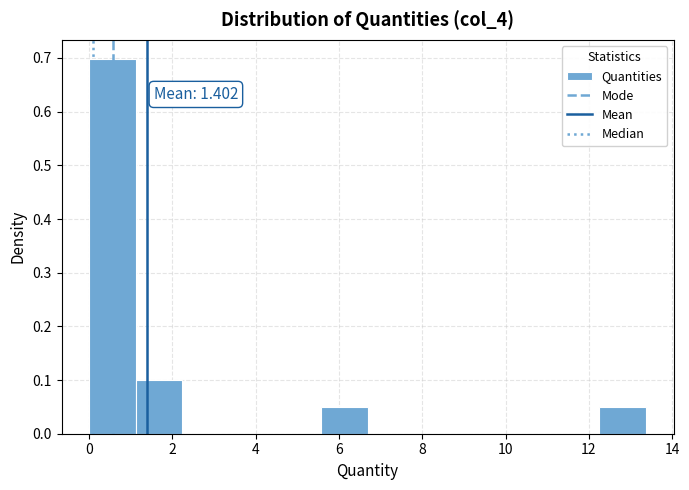

Which range on the x-axis has the tallest bar?

0.0 to 1.2